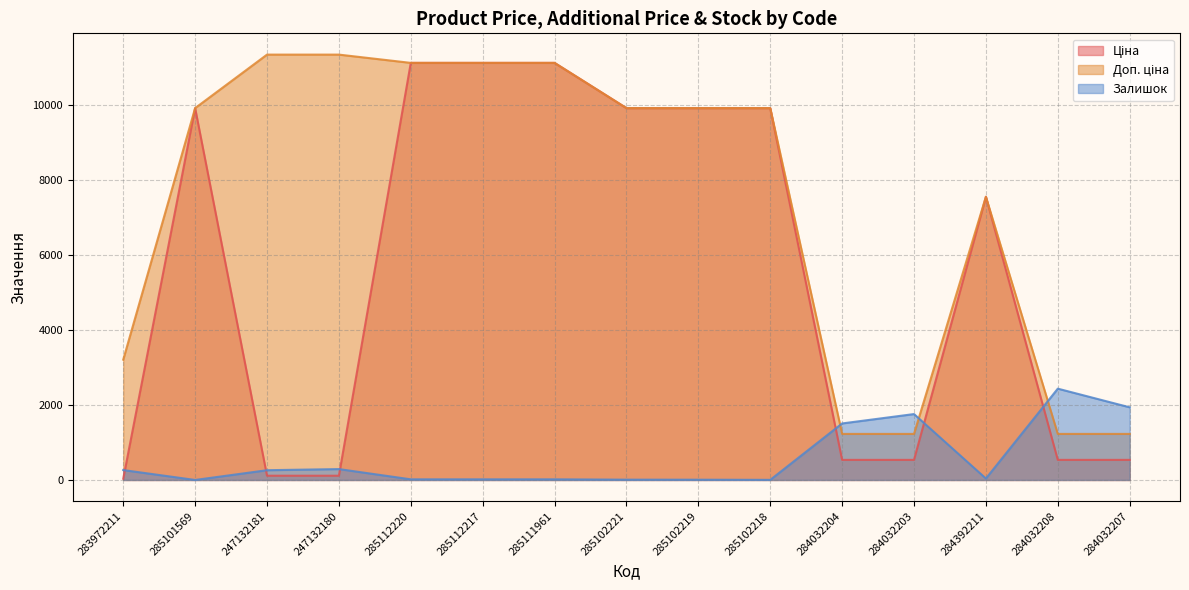

What is the total value across all series at 283972211?

3501.1